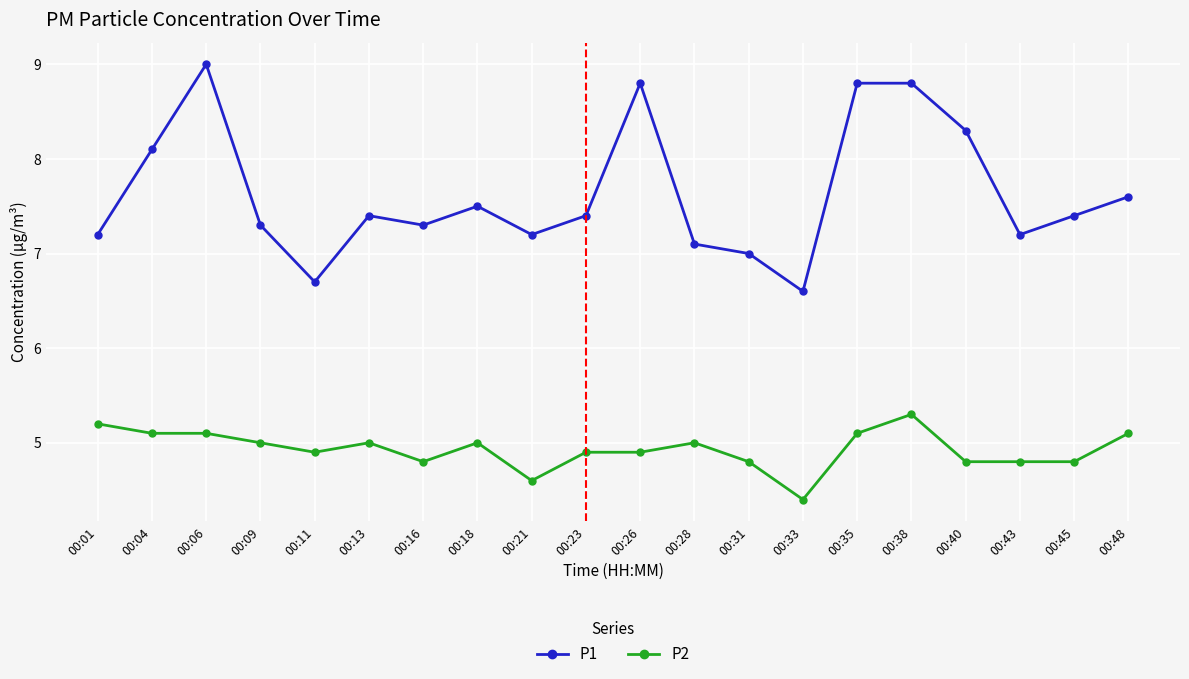

True or false: P2 and P1 intersect in this chart.

False